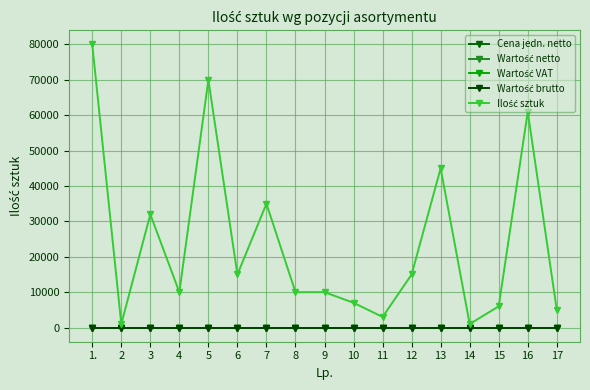

Reading right to left, what are all the values shown in this chart?

Cena jedn. netto: 17=0	16=0	15=0	14=0	13=0	12=0	11=0	10=0	9=0	8=0	7=0	6=0	5=0	4=0	3=0	2=0	1.=0
Wartość netto: 17=0	16=0	15=0	14=0	13=0	12=0	11=0	10=0	9=0	8=0	7=0	6=0	5=0	4=0	3=0	2=0	1.=0
Wartość VAT: 17=0	16=0	15=0	14=0	13=0	12=0	11=0	10=0	9=0	8=0	7=0	6=0	5=0	4=0	3=0	2=0	1.=0
Wartość brutto: 17=0	16=0	15=0	14=0	13=0	12=0	11=0	10=0	9=0	8=0	7=0	6=0	5=0	4=0	3=0	2=0	1.=0
Ilość sztuk: 17=5000	16=61000	15=6000	14=1000	13=45000	12=15000	11=3000	10=7000	9=10000	8=10000	7=35000	6=15000	5=70000	4=10000	3=32000	2=1000	1.=80000